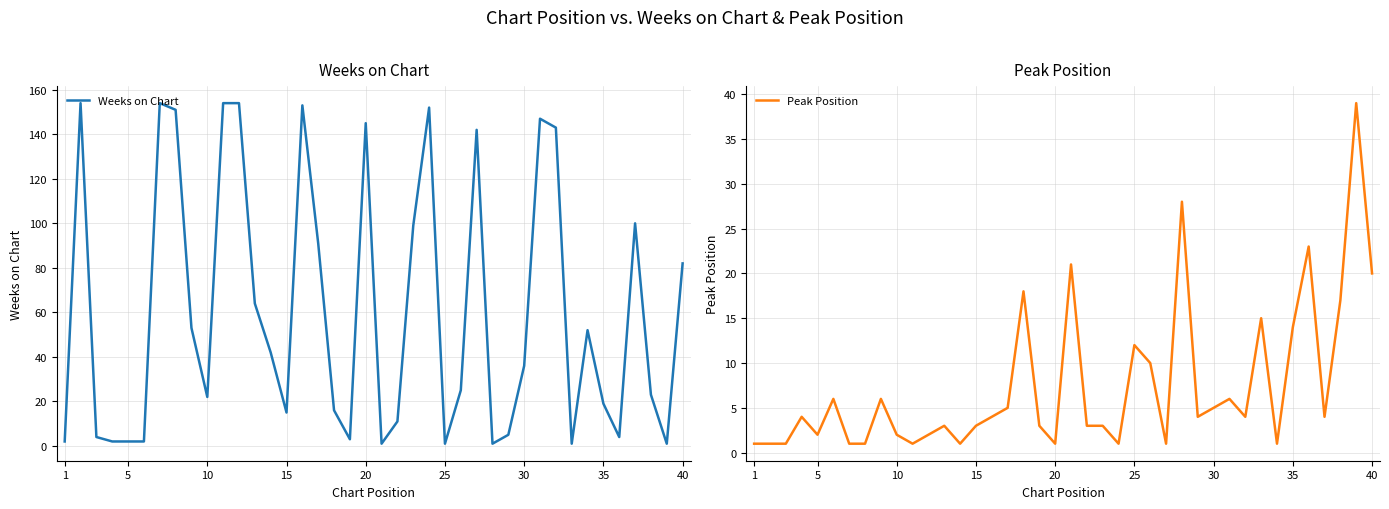

What is the highest value of the Peak Position series?

39